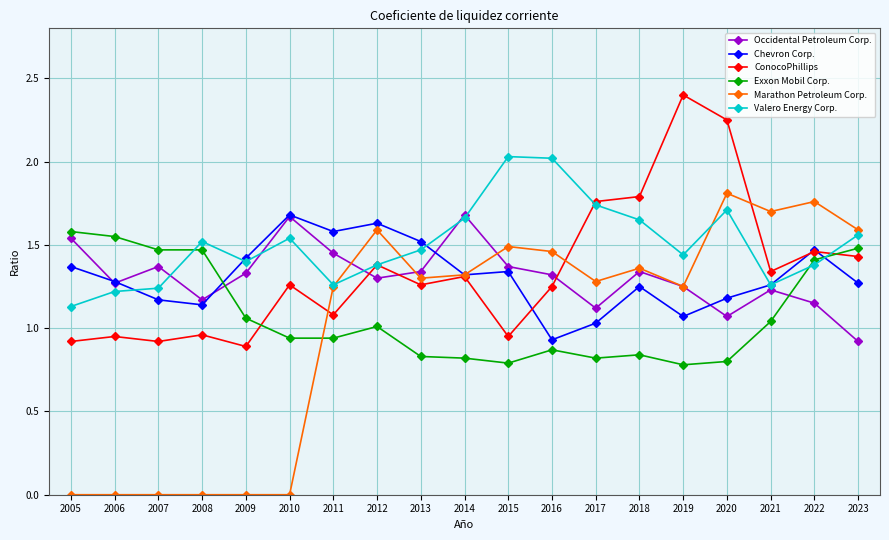

Read the ConocoPhillips value at 2019.

2.4